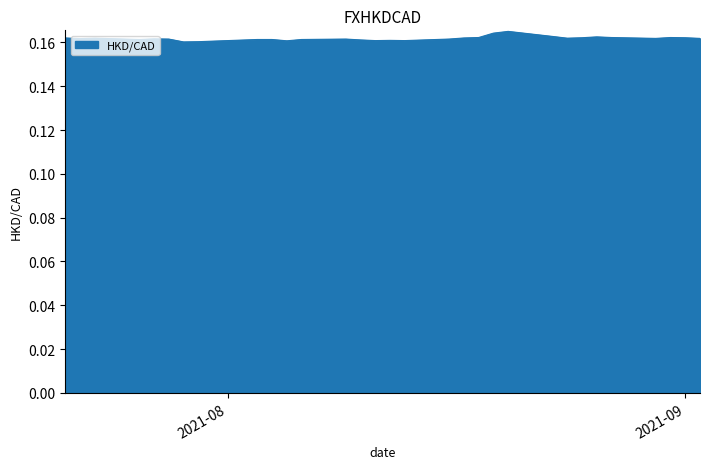

How many lines are shown in the chart?

1